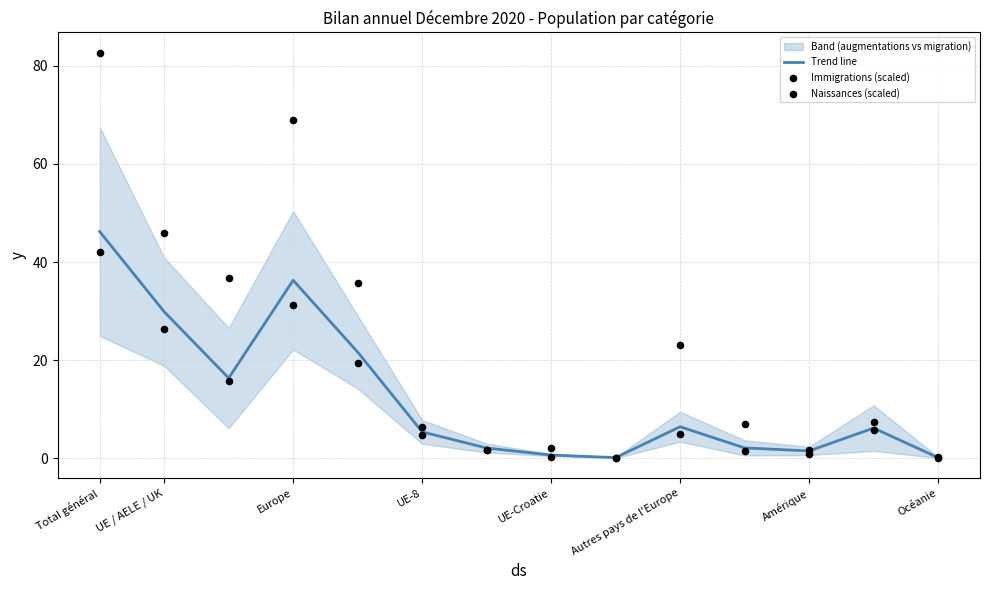

Which series contains the highest Y value?

Naissances (scaled)